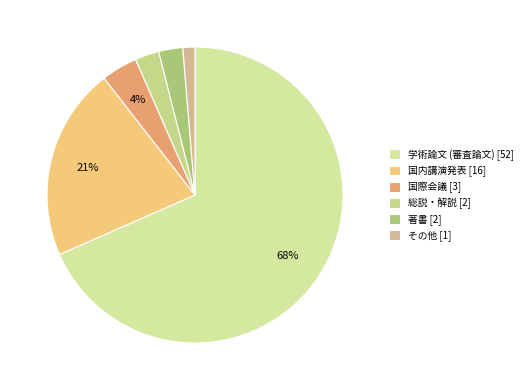

Approximately how many times larger is the value at 国内講演発表 compared to 総説・解説?

8.0